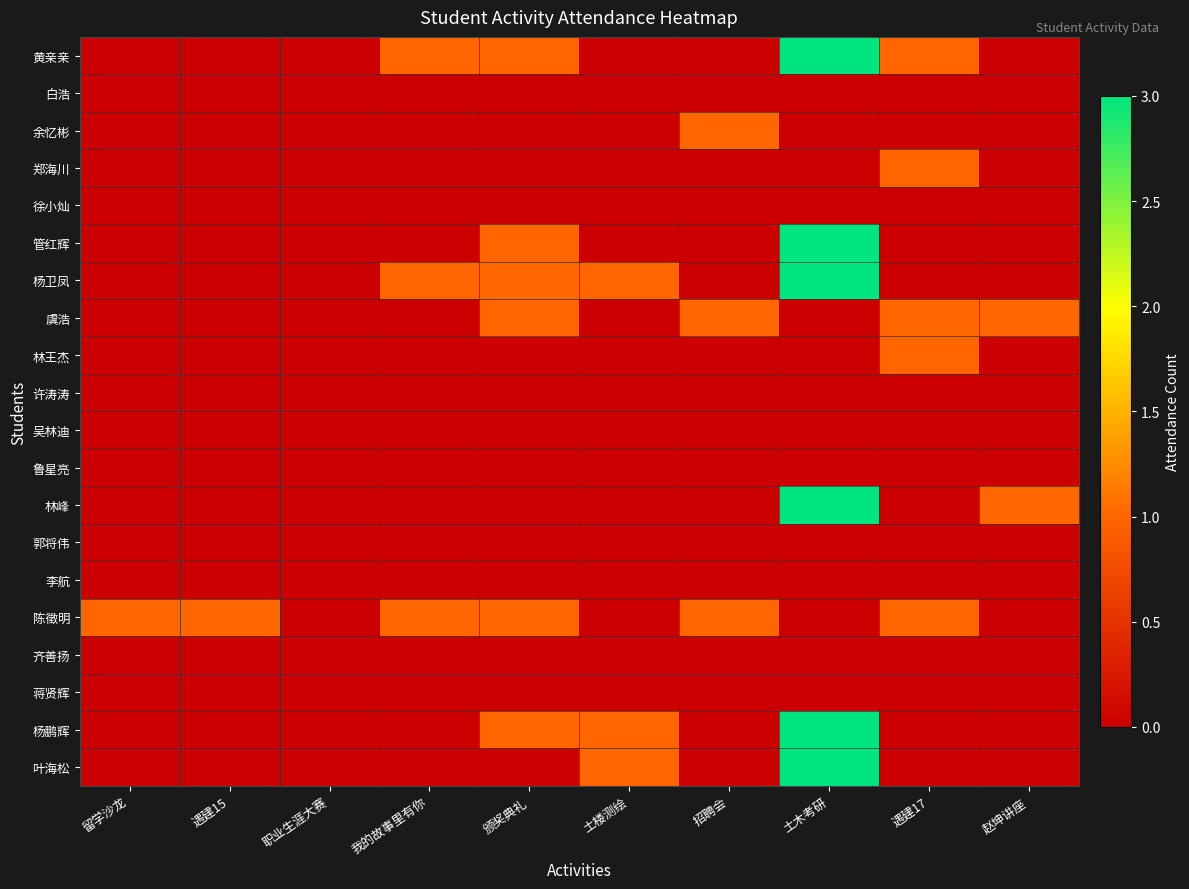

Reading left to right, list all the values displayed in this chart.

黄亲亲: 留学沙龙=0	遇建15=0	职业生涯大赛=0	我的故事里有你=1	颁奖典礼=1	土楼测绘=0	招聘会=0	土木考研=3	遇建17=1	赵坤讲座=0
白浩: 留学沙龙=0	遇建15=0	职业生涯大赛=0	我的故事里有你=0	颁奖典礼=0	土楼测绘=0	招聘会=0	土木考研=0	遇建17=0	赵坤讲座=0
余忆彬: 留学沙龙=0	遇建15=0	职业生涯大赛=0	我的故事里有你=0	颁奖典礼=0	土楼测绘=0	招聘会=1	土木考研=0	遇建17=0	赵坤讲座=0
郑海川: 留学沙龙=0	遇建15=0	职业生涯大赛=0	我的故事里有你=0	颁奖典礼=0	土楼测绘=0	招聘会=0	土木考研=0	遇建17=1	赵坤讲座=0
徐小灿: 留学沙龙=0	遇建15=0	职业生涯大赛=0	我的故事里有你=0	颁奖典礼=0	土楼测绘=0	招聘会=0	土木考研=0	遇建17=0	赵坤讲座=0
管红辉: 留学沙龙=0	遇建15=0	职业生涯大赛=0	我的故事里有你=0	颁奖典礼=1	土楼测绘=0	招聘会=0	土木考研=3	遇建17=0	赵坤讲座=0
杨卫凤: 留学沙龙=0	遇建15=0	职业生涯大赛=0	我的故事里有你=1	颁奖典礼=1	土楼测绘=1	招聘会=0	土木考研=3	遇建17=0	赵坤讲座=0
虞浩: 留学沙龙=0	遇建15=0	职业生涯大赛=0	我的故事里有你=0	颁奖典礼=1	土楼测绘=0	招聘会=1	土木考研=0	遇建17=1	赵坤讲座=1
林王杰: 留学沙龙=0	遇建15=0	职业生涯大赛=0	我的故事里有你=0	颁奖典礼=0	土楼测绘=0	招聘会=0	土木考研=0	遇建17=1	赵坤讲座=0
许涛涛: 留学沙龙=0	遇建15=0	职业生涯大赛=0	我的故事里有你=0	颁奖典礼=0	土楼测绘=0	招聘会=0	土木考研=0	遇建17=0	赵坤讲座=0
吴林迪: 留学沙龙=0	遇建15=0	职业生涯大赛=0	我的故事里有你=0	颁奖典礼=0	土楼测绘=0	招聘会=0	土木考研=0	遇建17=0	赵坤讲座=0
鲁星亮: 留学沙龙=0	遇建15=0	职业生涯大赛=0	我的故事里有你=0	颁奖典礼=0	土楼测绘=0	招聘会=0	土木考研=0	遇建17=0	赵坤讲座=0
林峰: 留学沙龙=0	遇建15=0	职业生涯大赛=0	我的故事里有你=0	颁奖典礼=0	土楼测绘=0	招聘会=0	土木考研=3	遇建17=0	赵坤讲座=1
郭将伟: 留学沙龙=0	遇建15=0	职业生涯大赛=0	我的故事里有你=0	颁奖典礼=0	土楼测绘=0	招聘会=0	土木考研=0	遇建17=0	赵坤讲座=0
李航: 留学沙龙=0	遇建15=0	职业生涯大赛=0	我的故事里有你=0	颁奖典礼=0	土楼测绘=0	招聘会=0	土木考研=0	遇建17=0	赵坤讲座=0
陈徵明: 留学沙龙=1	遇建15=1	职业生涯大赛=0	我的故事里有你=1	颁奖典礼=1	土楼测绘=0	招聘会=1	土木考研=0	遇建17=1	赵坤讲座=0
齐善扬: 留学沙龙=0	遇建15=0	职业生涯大赛=0	我的故事里有你=0	颁奖典礼=0	土楼测绘=0	招聘会=0	土木考研=0	遇建17=0	赵坤讲座=0
蒋贤辉: 留学沙龙=0	遇建15=0	职业生涯大赛=0	我的故事里有你=0	颁奖典礼=0	土楼测绘=0	招聘会=0	土木考研=0	遇建17=0	赵坤讲座=0
杨鹏辉: 留学沙龙=0	遇建15=0	职业生涯大赛=0	我的故事里有你=0	颁奖典礼=1	土楼测绘=1	招聘会=0	土木考研=3	遇建17=0	赵坤讲座=0
叶海松: 留学沙龙=0	遇建15=0	职业生涯大赛=0	我的故事里有你=0	颁奖典礼=0	土楼测绘=1	招聘会=0	土木考研=3	遇建17=0	赵坤讲座=0